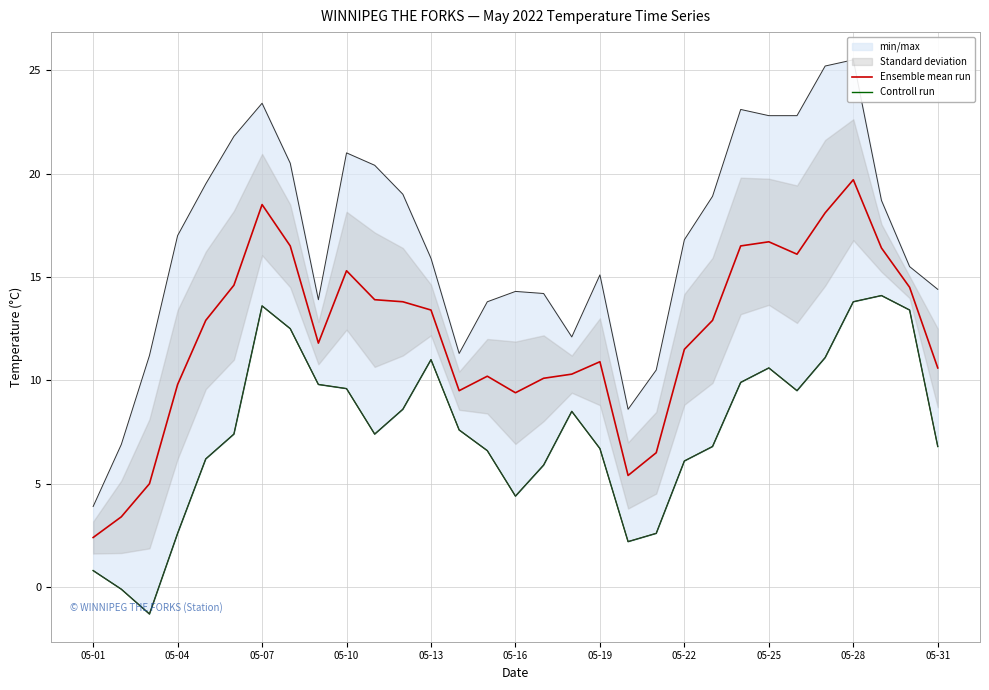

At which label is Ensemble mean run closest to 11?

05-19